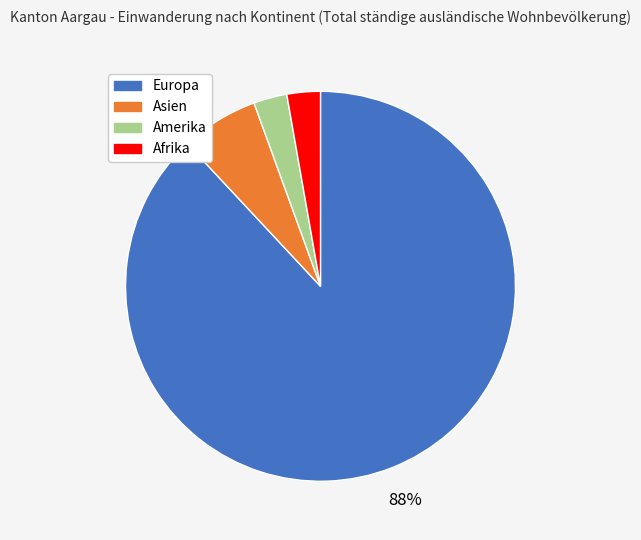

Is there any slice that represents more than half of the pie?

Yes